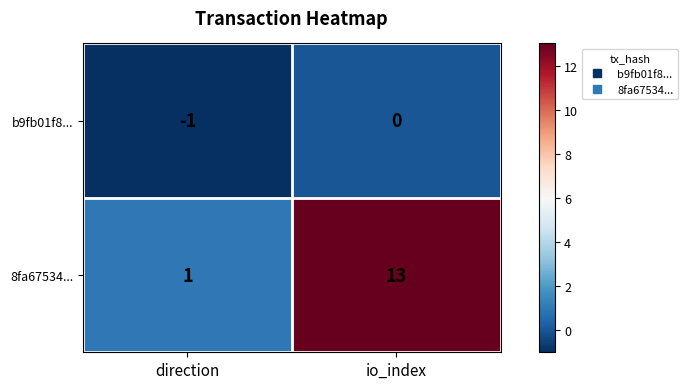

Which series has the largest range (max minus min)?

8fa67534...